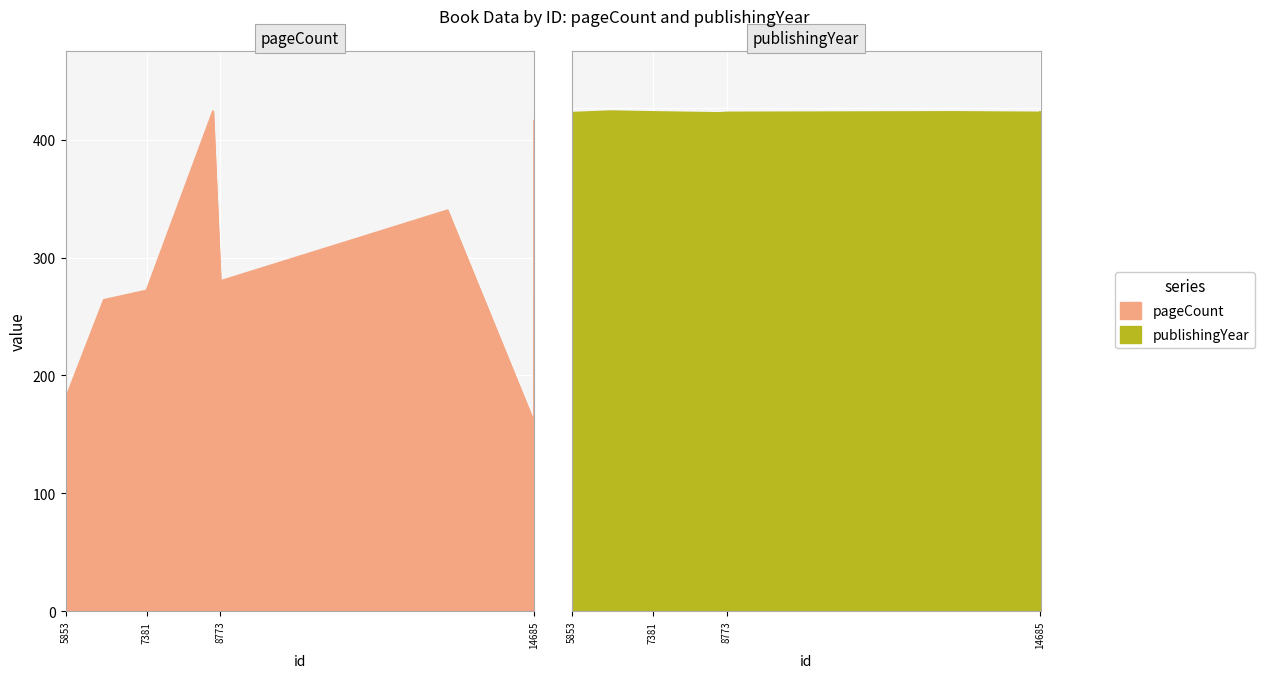

Count the number of categories in the chart.

8